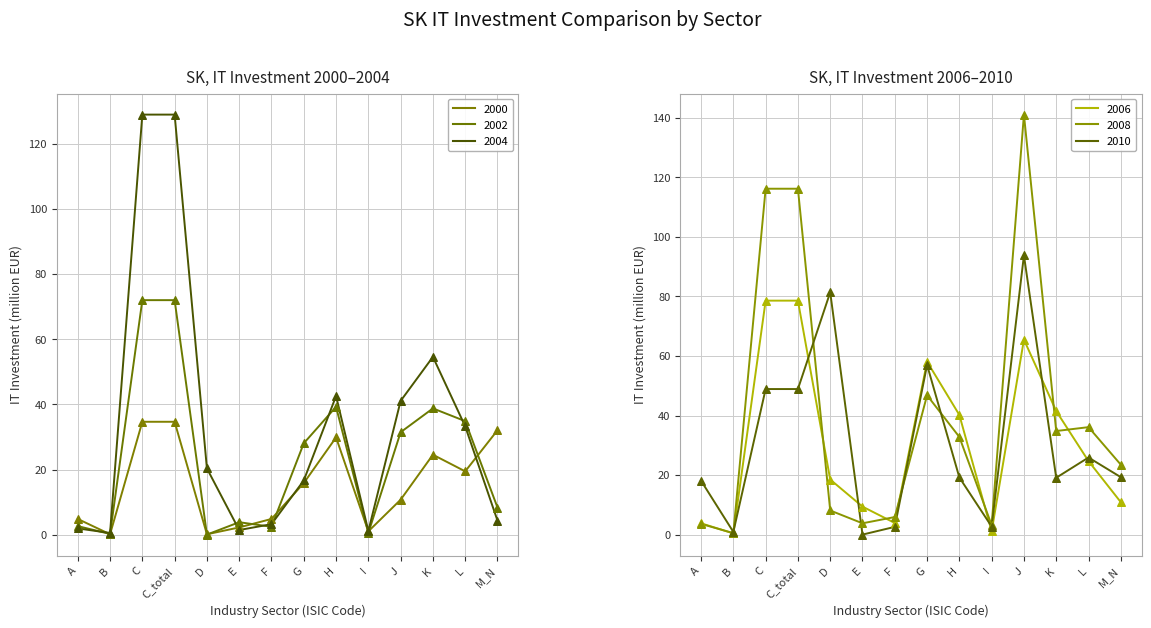

At which category is the sum across all series the highest?

C